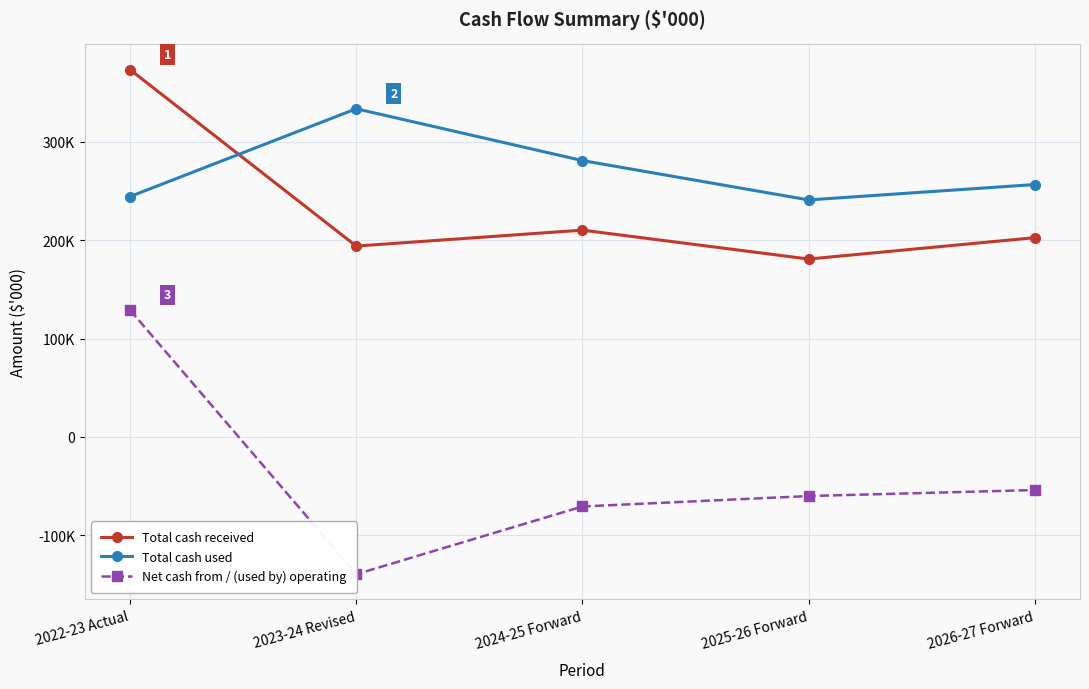

Reading left to right, extract all data points from this chart.

Total cash received: 2022-23 Actual=373370	2023-24 Revised=194029	2024-25 Forward=210232	2025-26 Forward=180848	2026-27 Forward=202583
Total cash used: 2022-23 Actual=244393	2023-24 Revised=333634	2024-25 Forward=280949	2025-26 Forward=240952	2026-27 Forward=256585
Net cash from / (used by) operating: 2022-23 Actual=128977	2023-24 Revised=-139605	2024-25 Forward=-70717	2025-26 Forward=-60104	2026-27 Forward=-54002